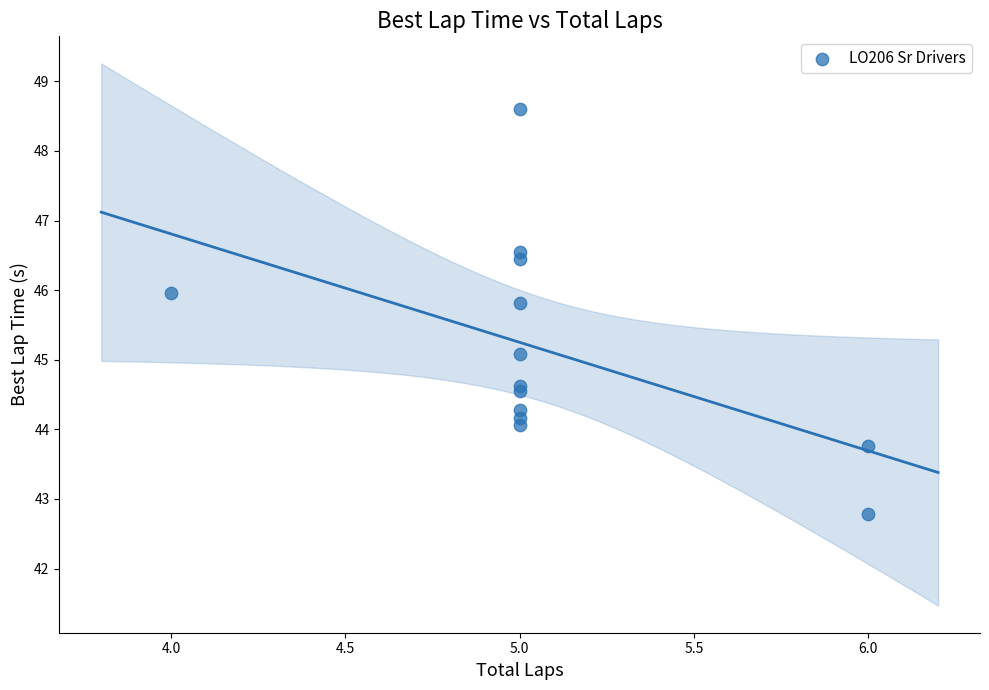

What Y value in the scatter plot is closest to 45?

45.1